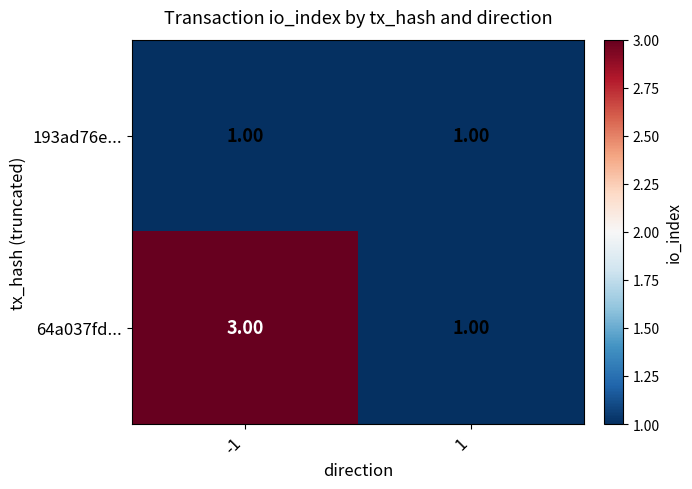

What is the difference between the highest and lowest values at -1?

2